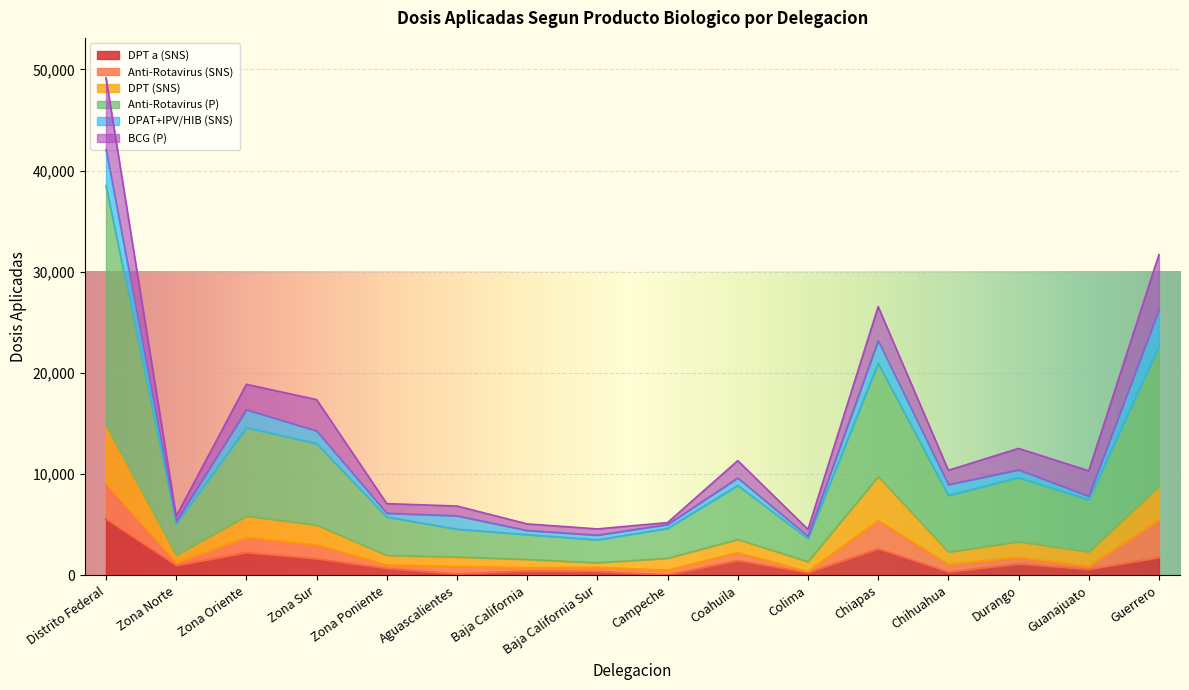

What is the maximum value for DPT a (SNS)?

5561